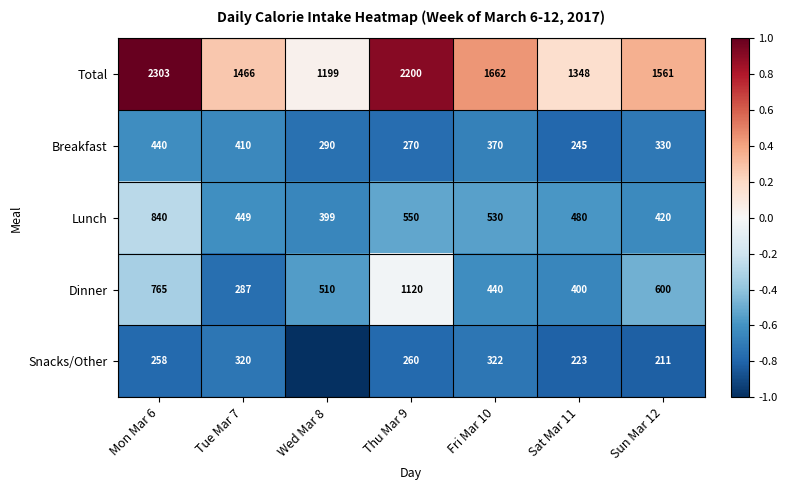

At which label does Total reach its peak?

Mon Mar 6